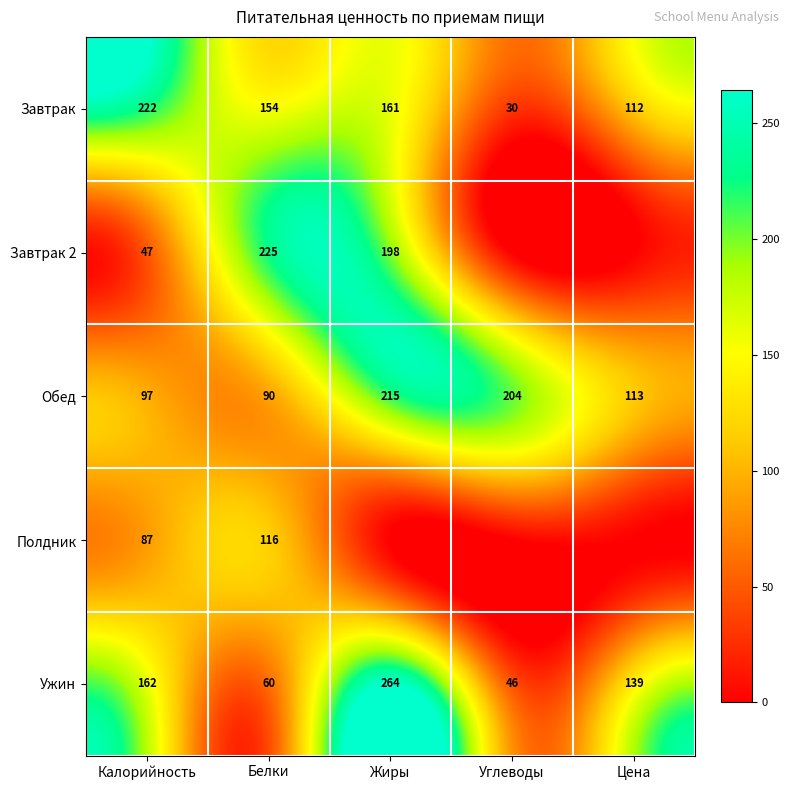

List the labels in order of Завтрак value, smallest first.

Углеводы, Цена, Белки, Жиры, Калорийность